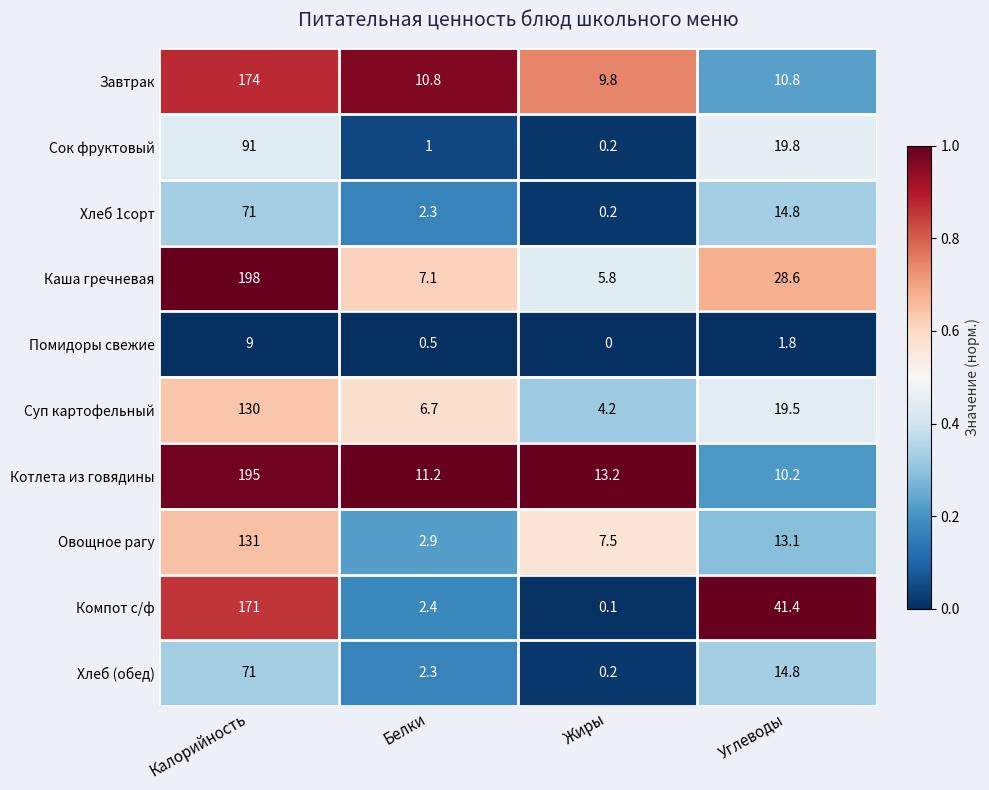

What is the total value across all series at Калорийность?

1241.0